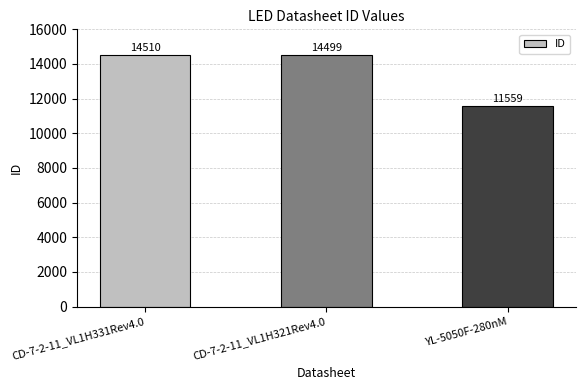

What is the minimum value shown in the chart?

11559